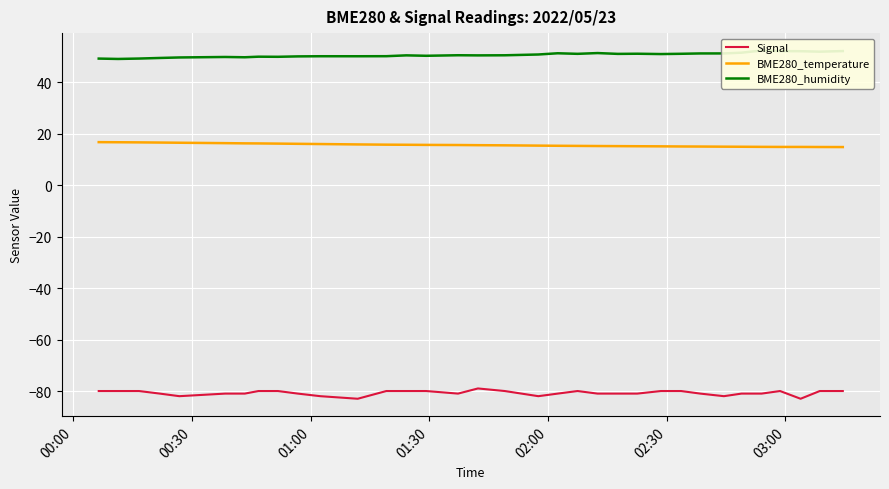

What is the highest value of the BME280_temperature series?

16.7